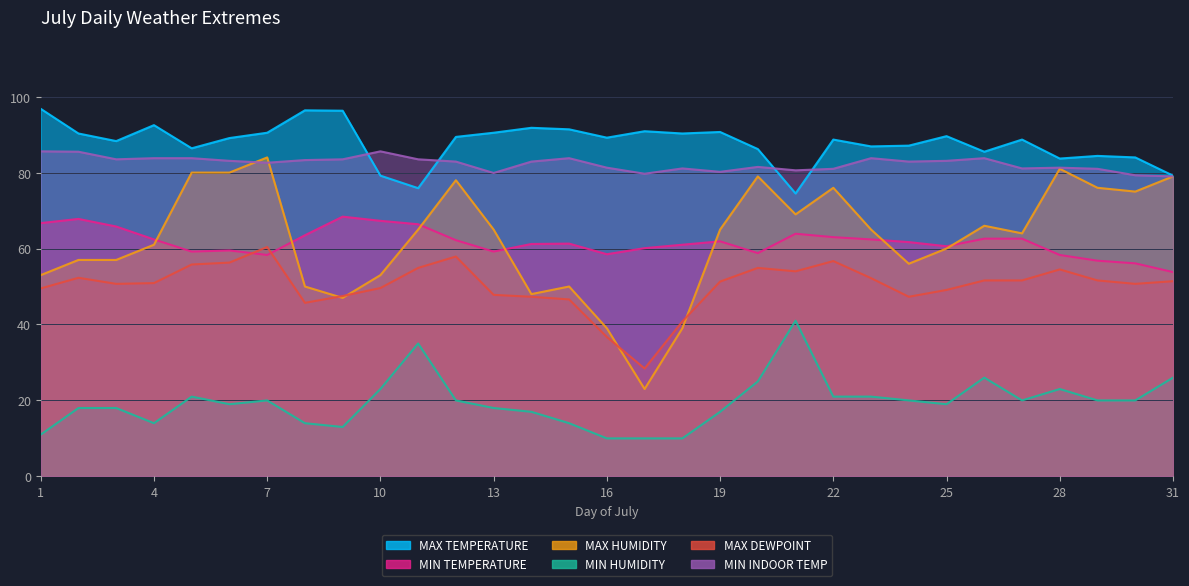

Reading right to left, what are all the values shown in this chart?

MAX TEMPERATURE: 79.2	84.0	84.4	83.7	88.7	85.5	89.6	87.1	86.9	88.7	74.5	86.2	90.7	90.3	90.9	89.2	91.4	91.8	90.5	89.4	75.9	79.2	96.3	96.4	90.5	89.1	86.4	92.5	88.3	90.3	96.8
MIN TEMPERATURE: 53.8	56.1	56.8	58.3	62.6	62.6	60.6	61.7	62.4	63.0	63.9	58.8	61.9	61.0	60.1	58.5	61.3	61.2	59.2	62.2	66.4	67.3	68.4	63.5	58.3	59.5	59.2	62.4	65.8	67.8	66.7
MAX HUMIDITY: 79.0	75.0	76.0	81.0	64.0	66.0	60.0	56.0	65.0	76.0	69.0	79.0	65.0	39.0	23.0	39.0	50.0	48.0	65.0	78.0	65.0	53.0	47.0	50.0	84.0	80.0	80.0	61.0	57.0	57.0	53.0
MIN HUMIDITY: 26.0	20.0	20.0	23.0	20.0	26.0	19.0	20.0	21.0	21.0	41.0	25.0	17.0	10.0	10.0	10.0	14.0	17.0	18.0	20.0	35.0	23.0	13.0	14.0	20.0	19.0	21.0	14.0	18.0	18.0	11.0
MAX DEWPOINT: 51.4	50.7	51.6	54.5	51.6	51.6	49.1	47.3	52.2	56.7	54.0	54.9	51.3	40.8	28.4	36.7	46.6	47.3	47.8	57.9	54.9	49.6	47.5	45.7	60.4	56.3	55.8	50.9	50.7	52.3	49.5
MIN INDOOR TEMP: 79.0	79.3	81.0	81.3	81.1	83.8	83.1	82.9	83.8	81.0	80.6	81.5	80.2	81.1	79.7	81.3	83.8	82.9	79.9	82.9	83.5	85.6	83.5	83.3	82.6	83.1	83.8	83.8	83.5	85.5	85.6